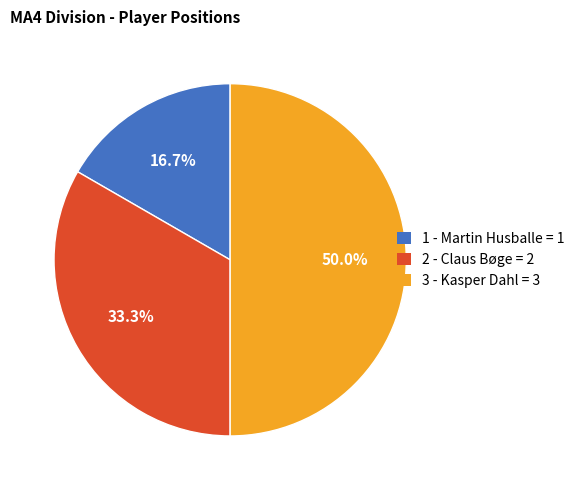

How many segments does this pie chart have?

3